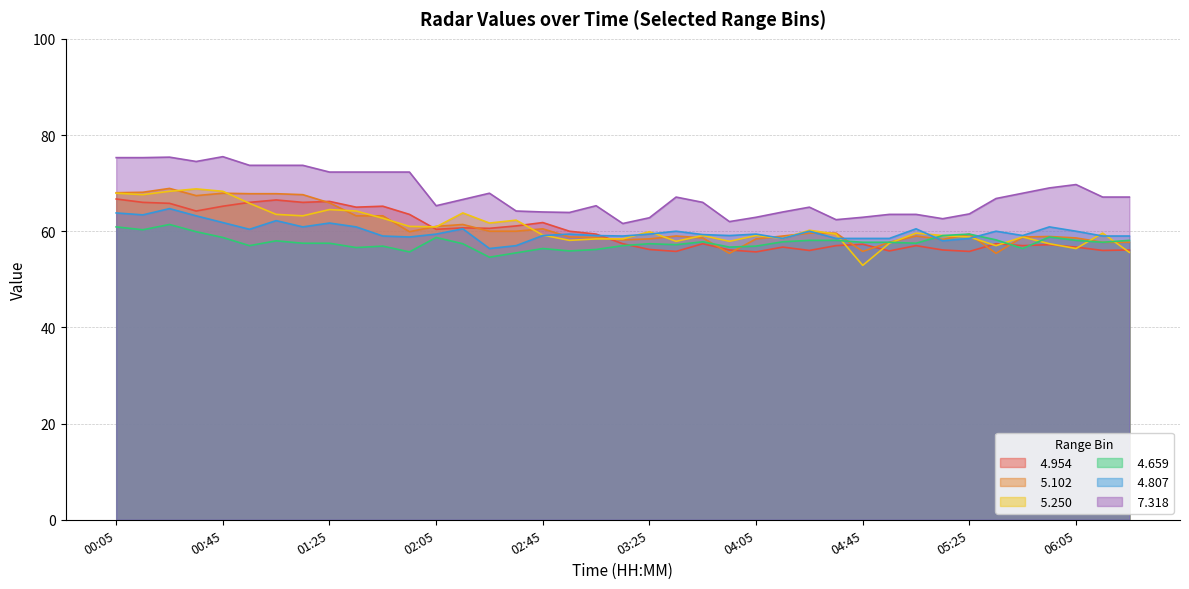

Where do   4.807 and   4.659 first cross each other?

05:05 and 05:15